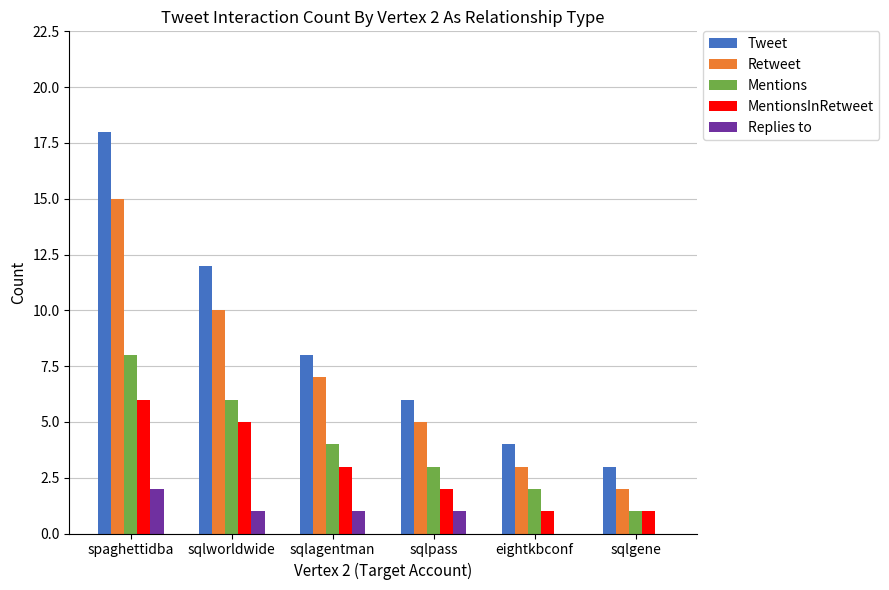

Reading left to right, extract all data points from this chart.

Tweet: 18	12	8	6	4	3
Retweet: 15	10	7	5	3	2
Mentions: 8	6	4	3	2	1
MentionsInRetweet: 6	5	3	2	1	1
Replies to: 2	1	1	1	0	0